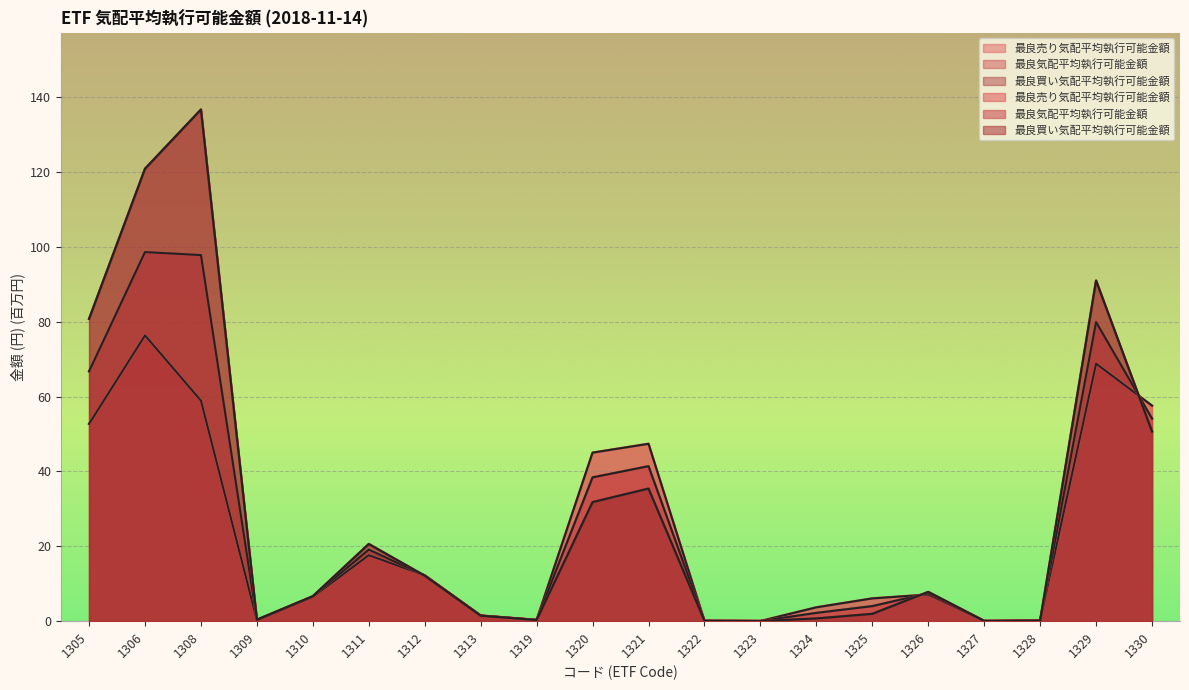

What is the approximate value of 最良気配平均執行可能金額 at 1330?

54.1